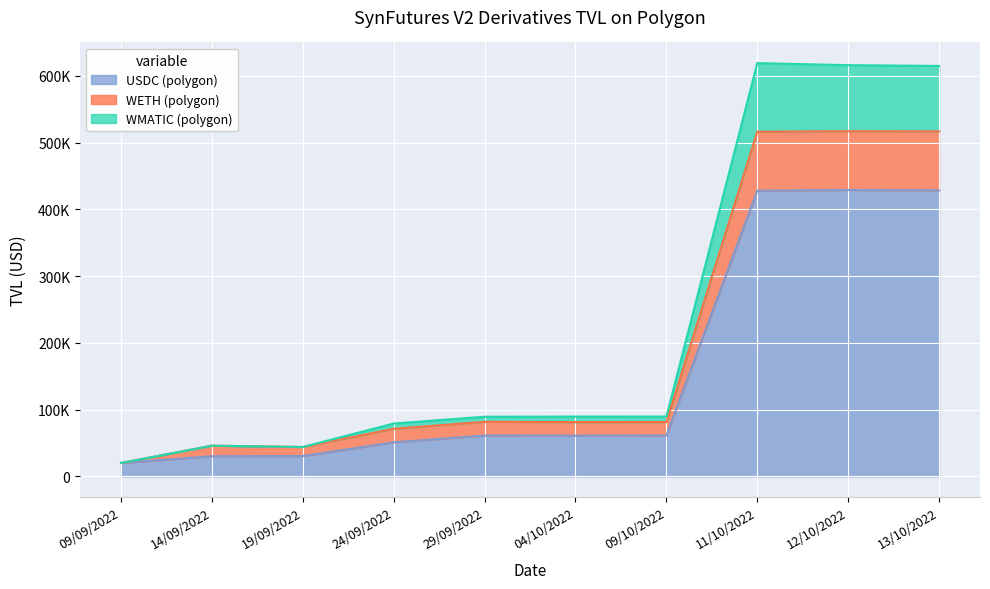

At how many categories does at least one series exceed 484675?

3